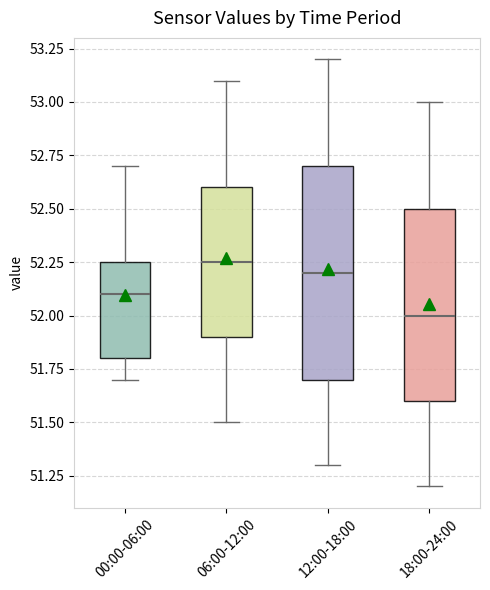

Reading left to right, read every box against the y-axis: the position of its median line, the range the box covers, and the ends of its whiskers. The values are not printed on the chart, so give them approximately, as read against the axis.

00:00-06:00: median 52.10, box 51.80 to 52.25, whiskers 51.70 to 52.70
06:00-12:00: median 52.25, box 51.90 to 52.60, whiskers 51.50 to 53.10
12:00-18:00: median 52.20, box 51.70 to 52.70, whiskers 51.30 to 53.20
18:00-24:00: median 52.00, box 51.60 to 52.50, whiskers 51.20 to 53.00